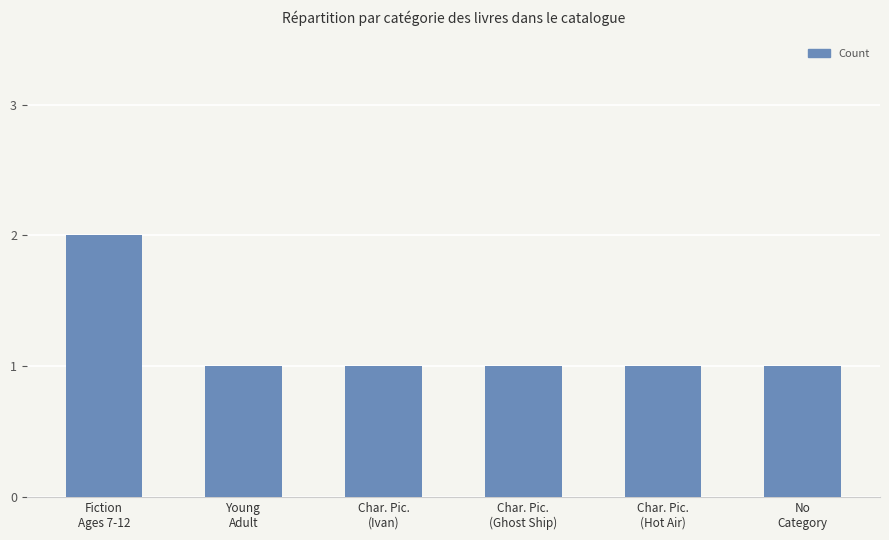

What is the sum of all values?

7